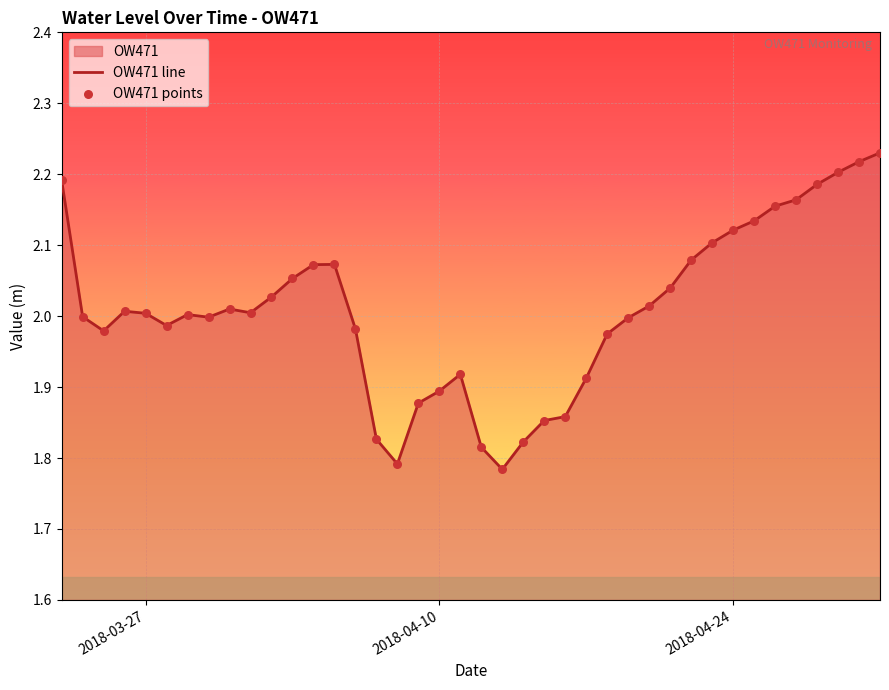

Which series reaches the minimum Y coordinate?

OW471 line